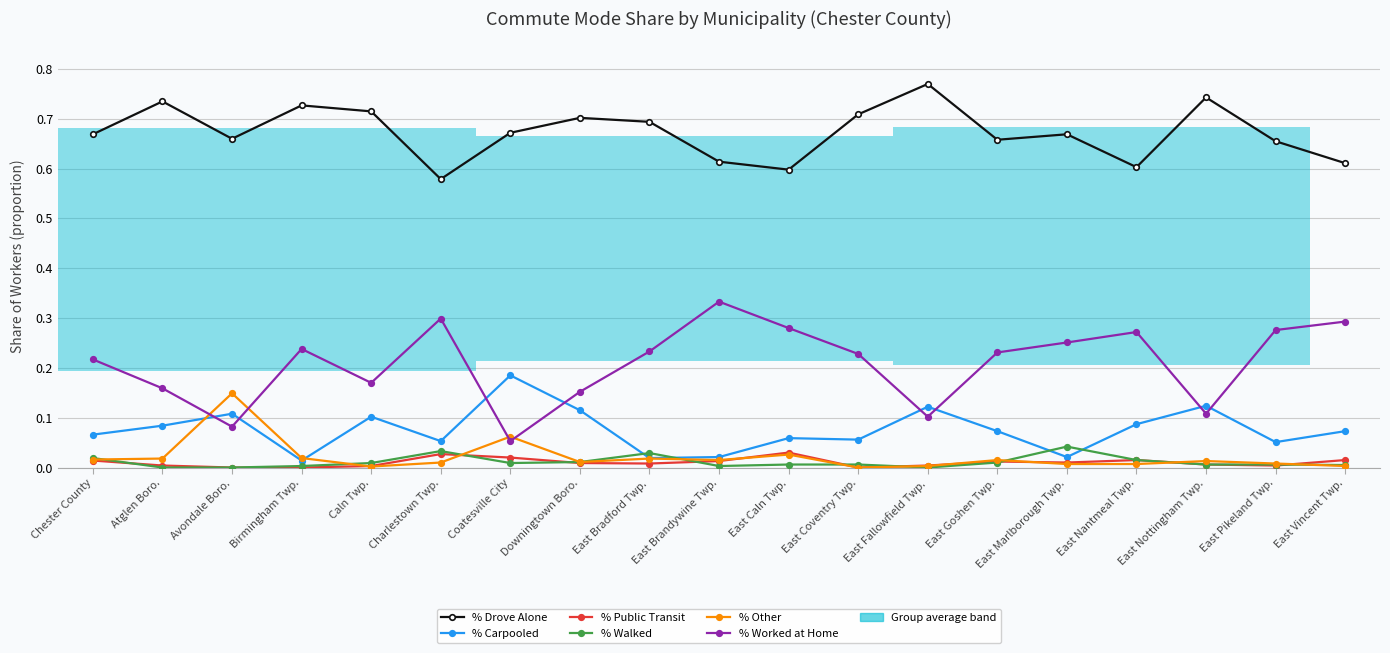

True or false: % Public Transit has more than 0 points higher than both neighbors.

True